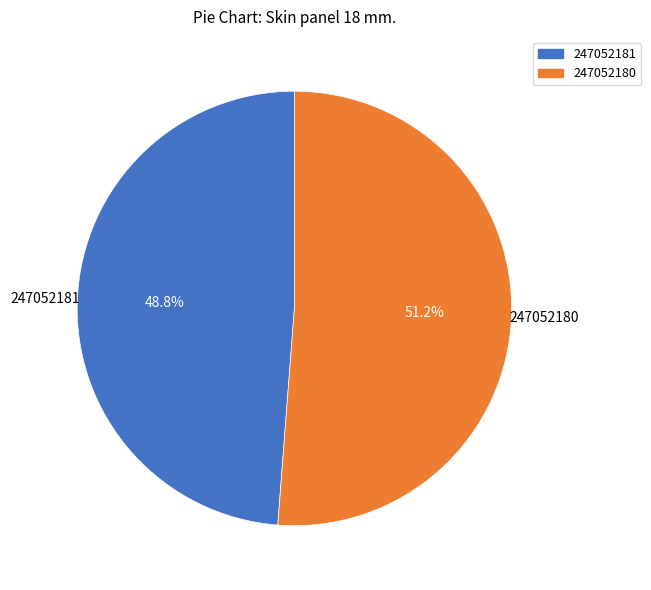

What is the largest slice in the pie chart?

247052180